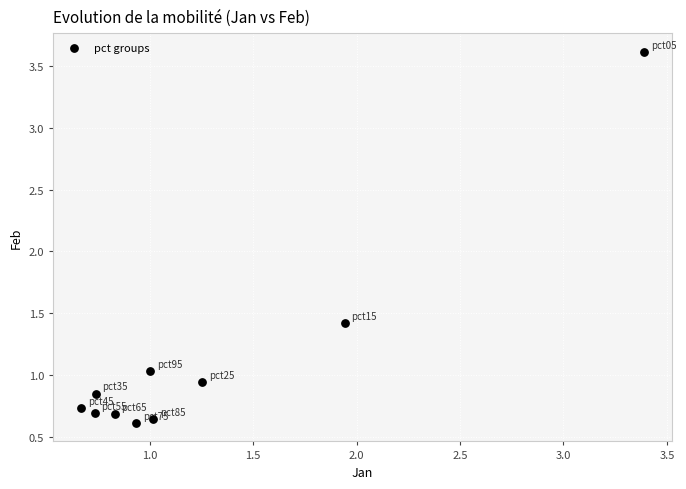

What Y value in the scatter plot is closest to 2?

1.4